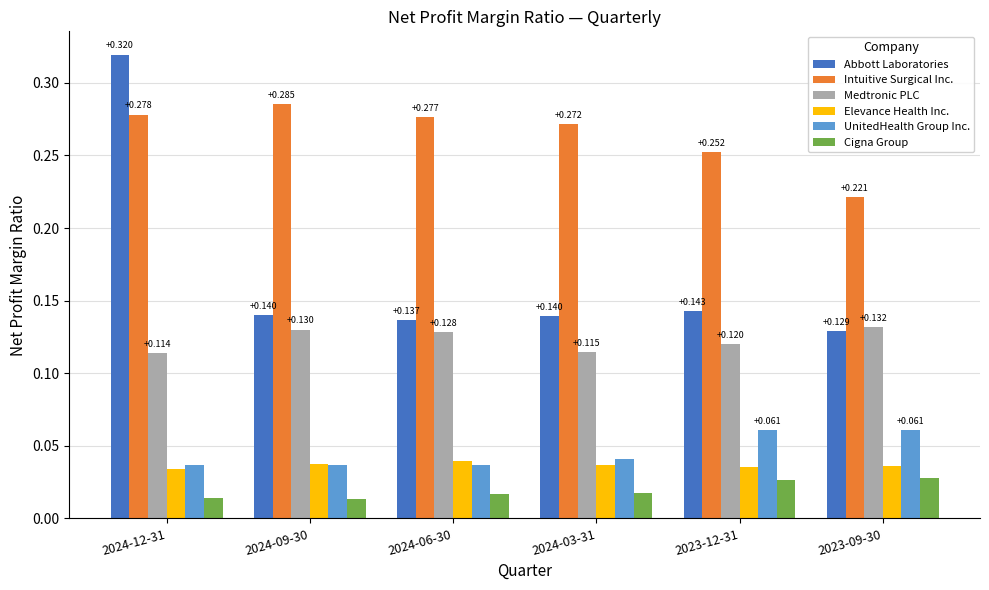

Which series has the largest range (max minus min)?

Abbott Laboratories